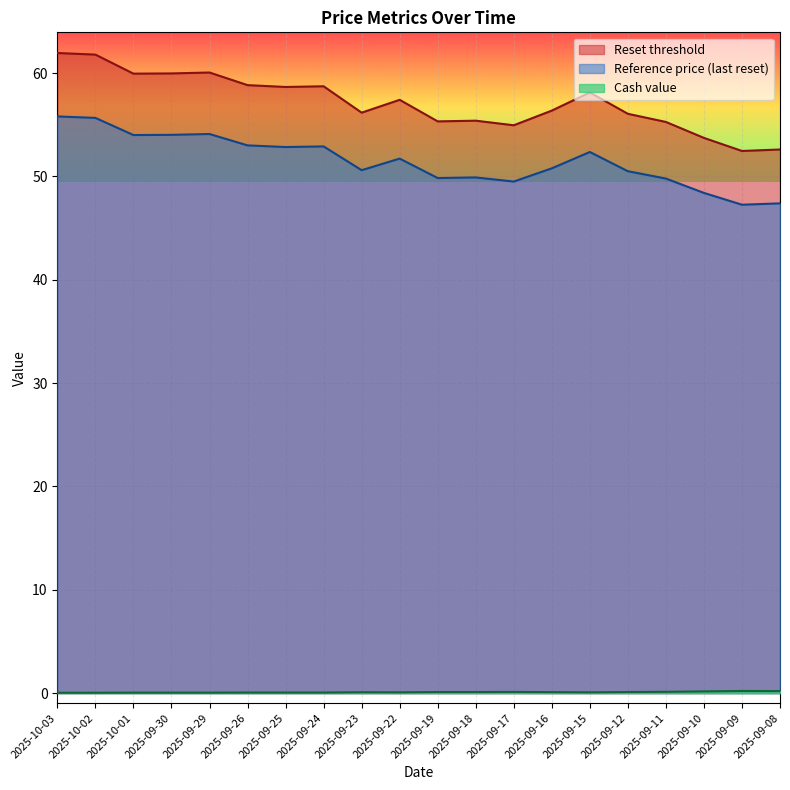

What is the sum of all Reset threshold values?

1143.7